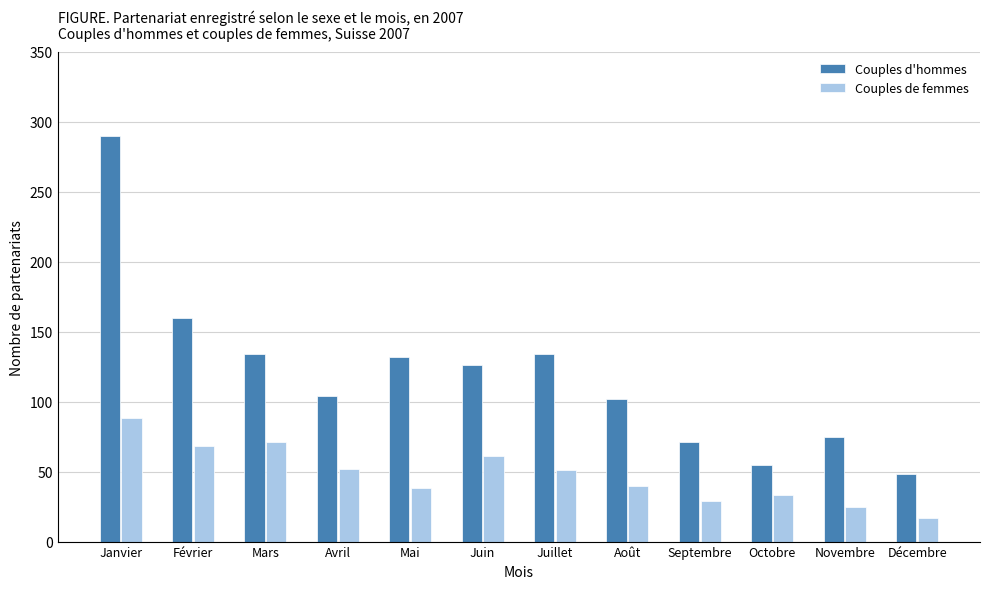

Between Février and Juin, which series saw the biggest shift?

Couples d'hommes